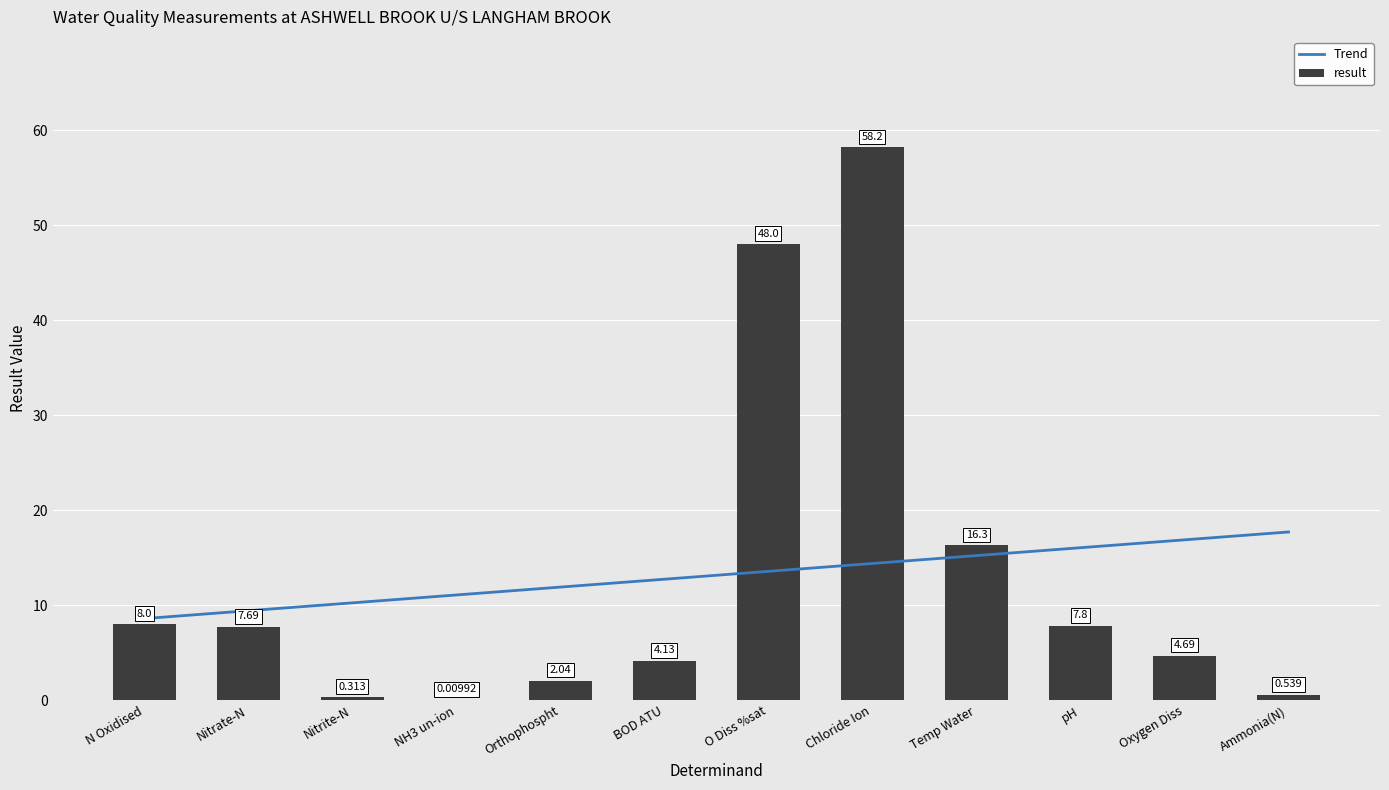

The value at Nitrite-N is 0.3. True or false?

True